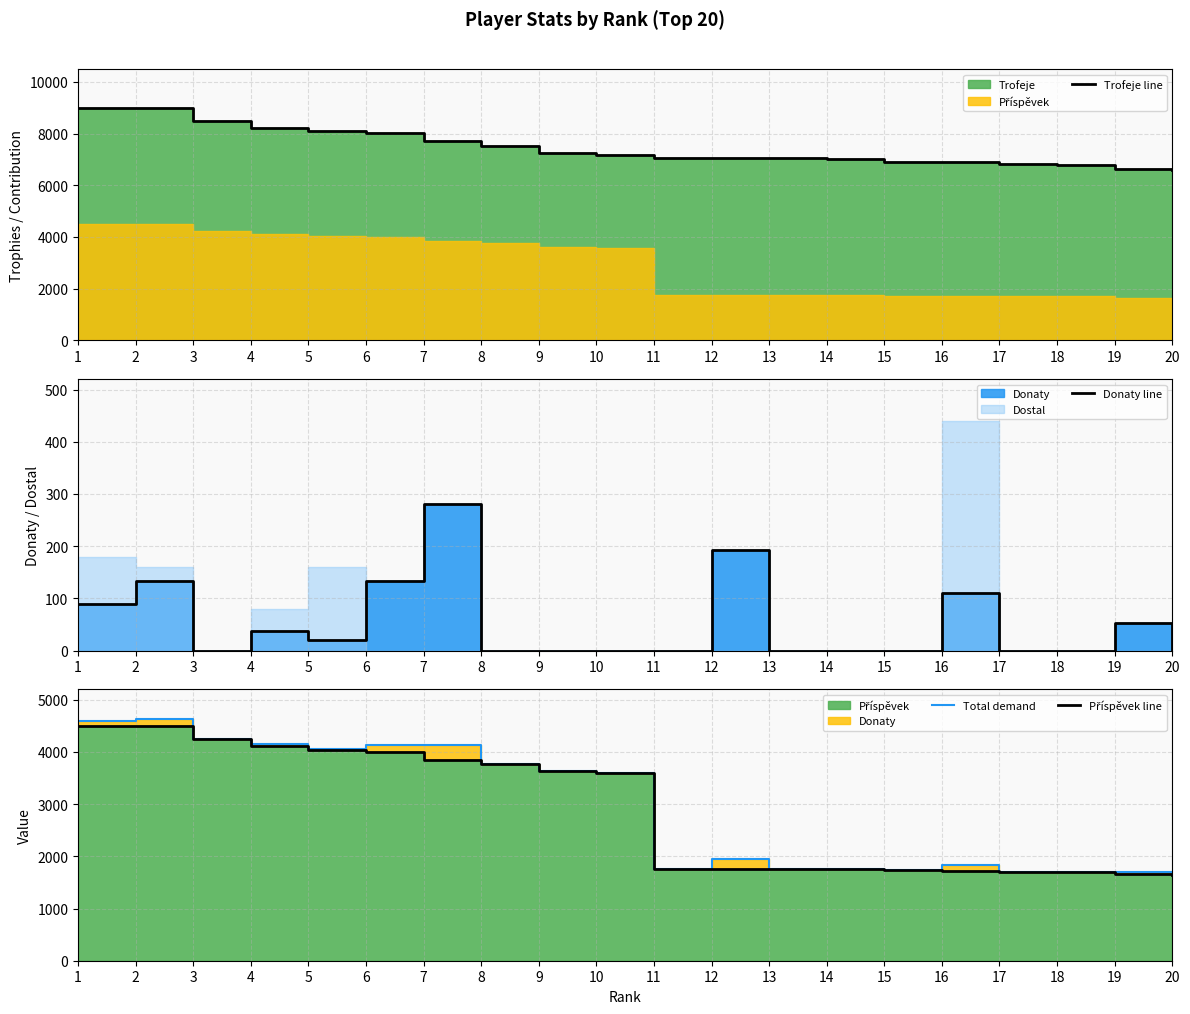

True or false: Příspěvek line and Donaty line intersect in this chart.

False